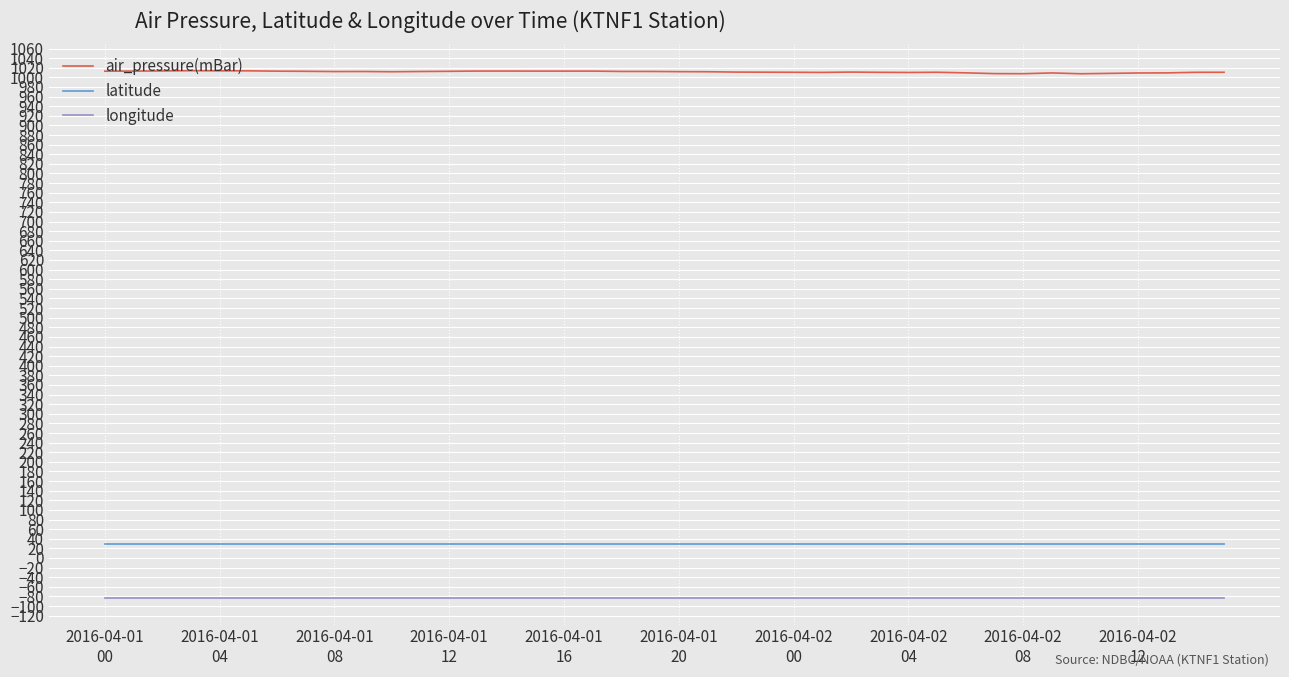

Which series has the largest total across all categories?

air_pressure(mBar)